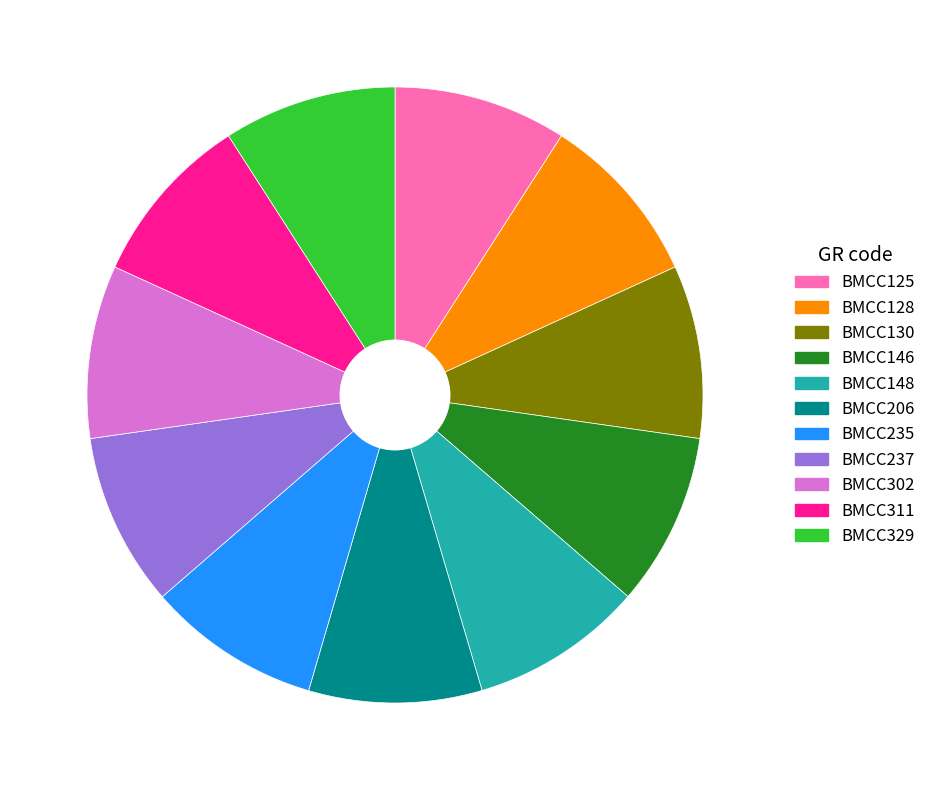

Combined, do BMCC329 and BMCC128 account for over 50%?

No